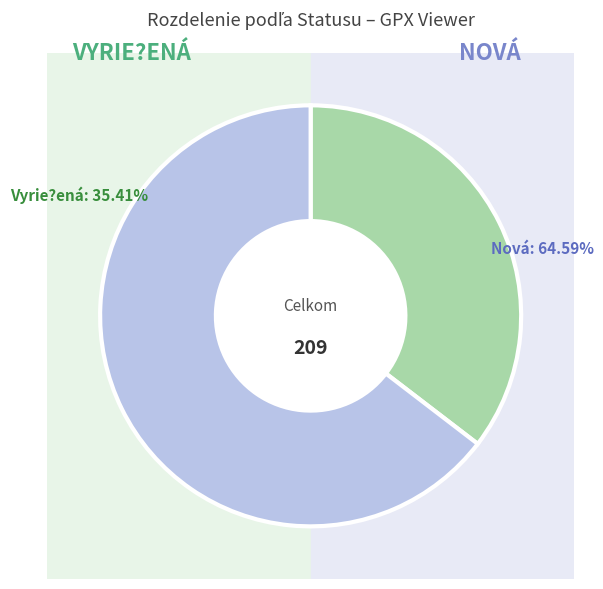

Which has a higher value, Nová or Vyrie?ená?

Nová